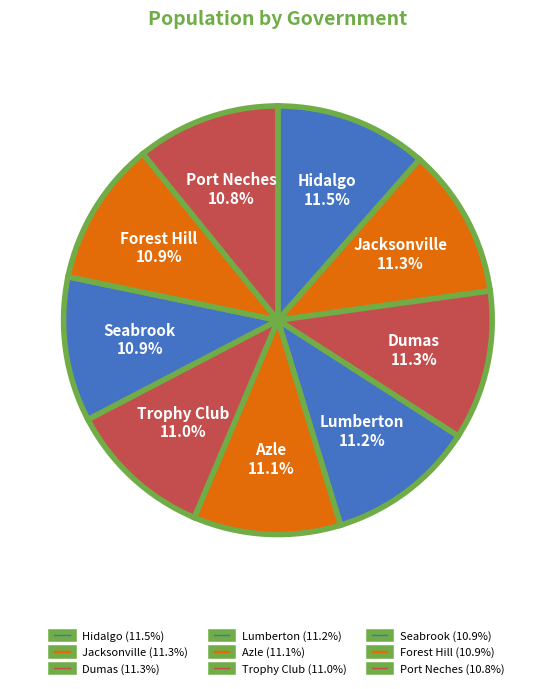

How much of the chart is everything except Hidalgo?

88.5%